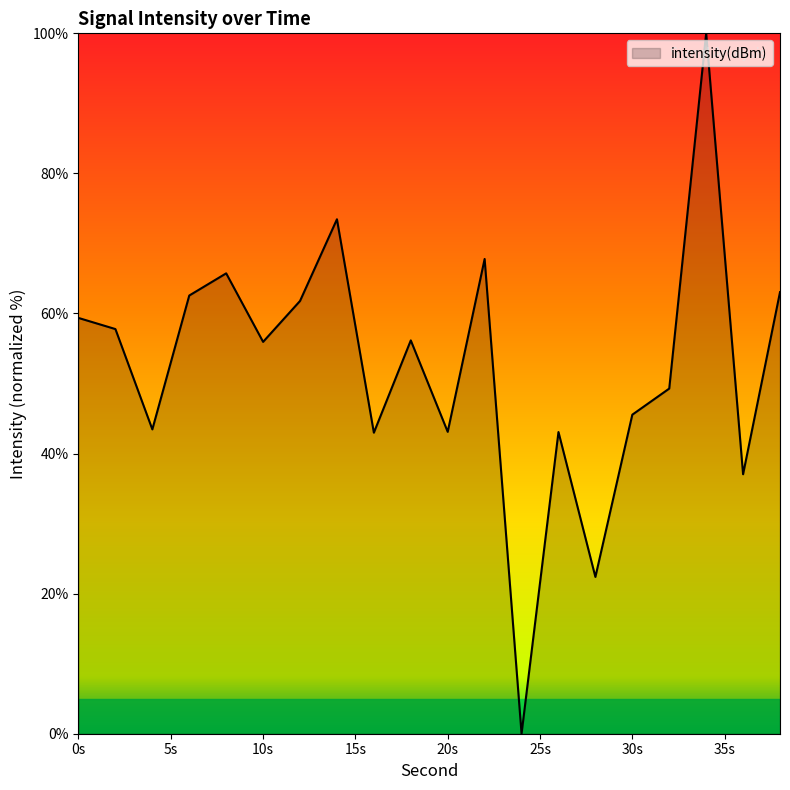

What is the difference between the maximum and minimum values?

100.0